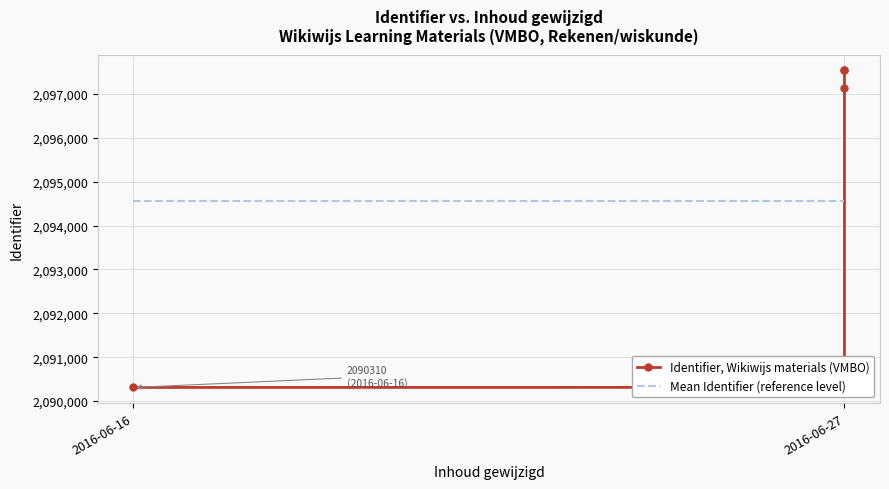

What is the difference between the maximum and second lowest values in the Identifier, Wikiwijs materials (VMBO) series?

7228.0